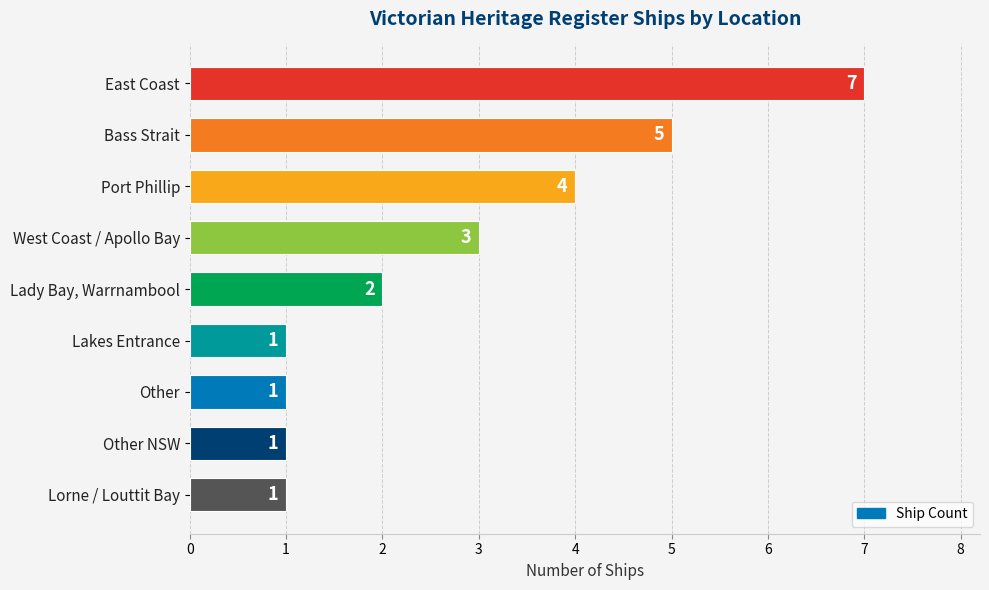

What is the label of the 8th bar from the top?

Other NSW